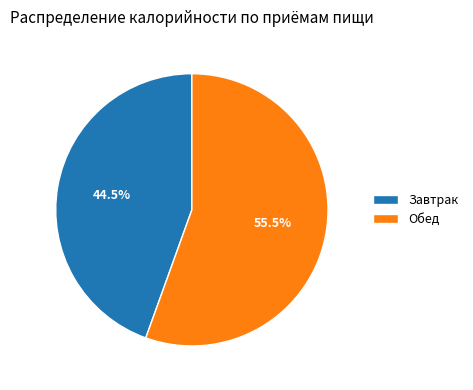

Between Завтрак and Обед, which is larger?

Обед